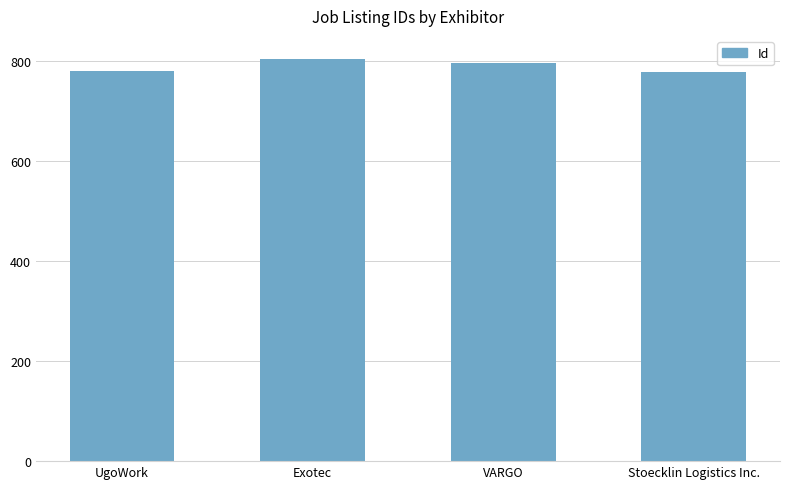

What is the sum of all values?

3156